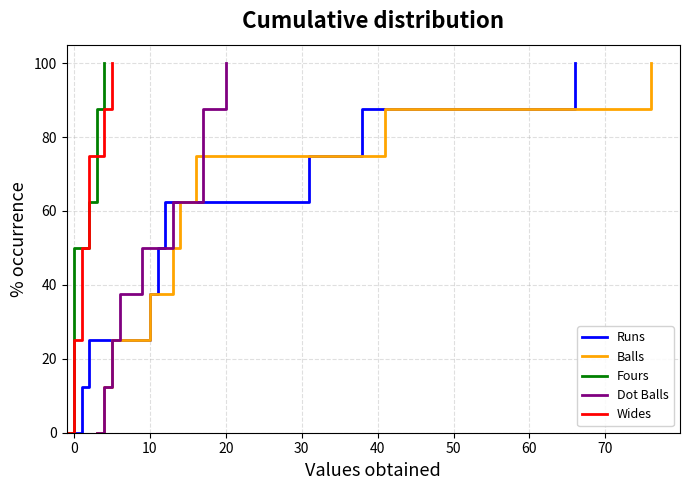

What is the maximum value for Fours?

100.0